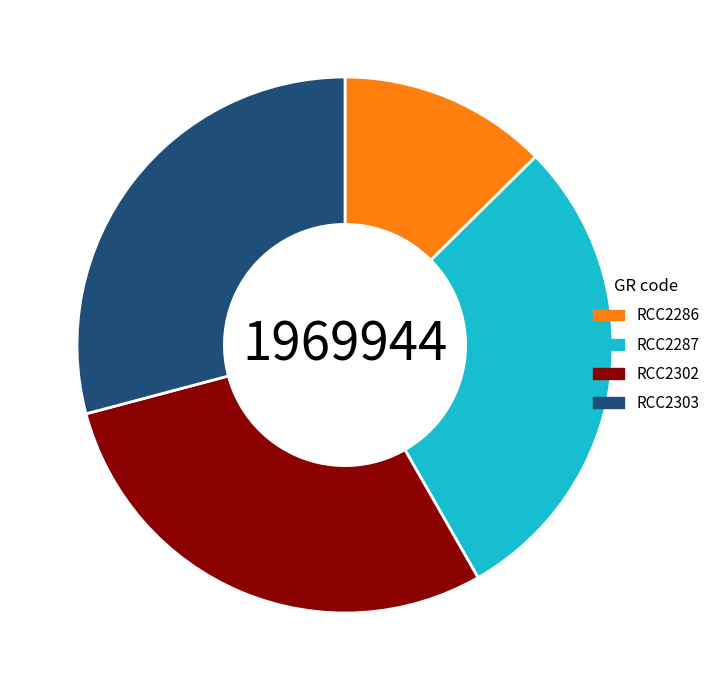

Is it true that RCC2303 is 19% of the pie?

False